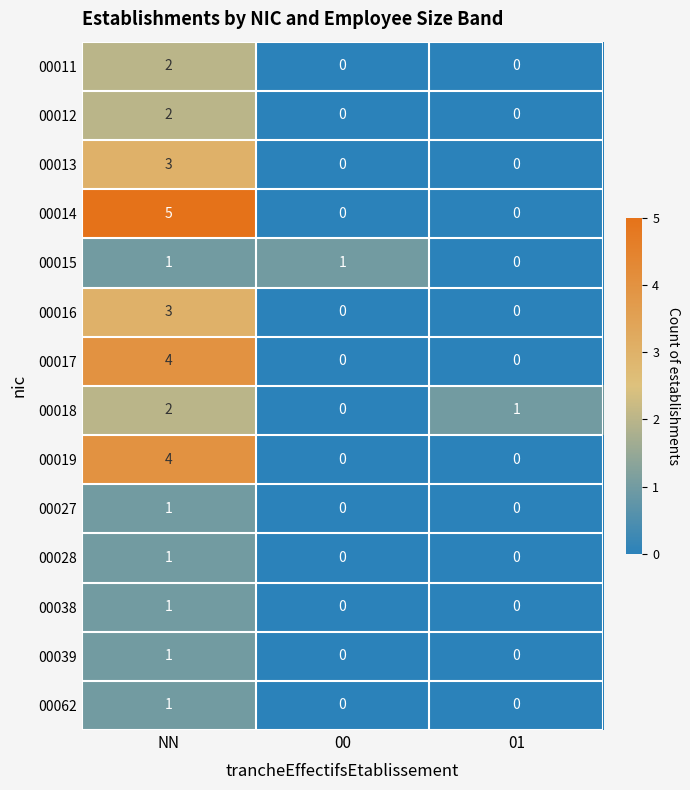

True or false: 00062 has a value of 0 at 01.

True